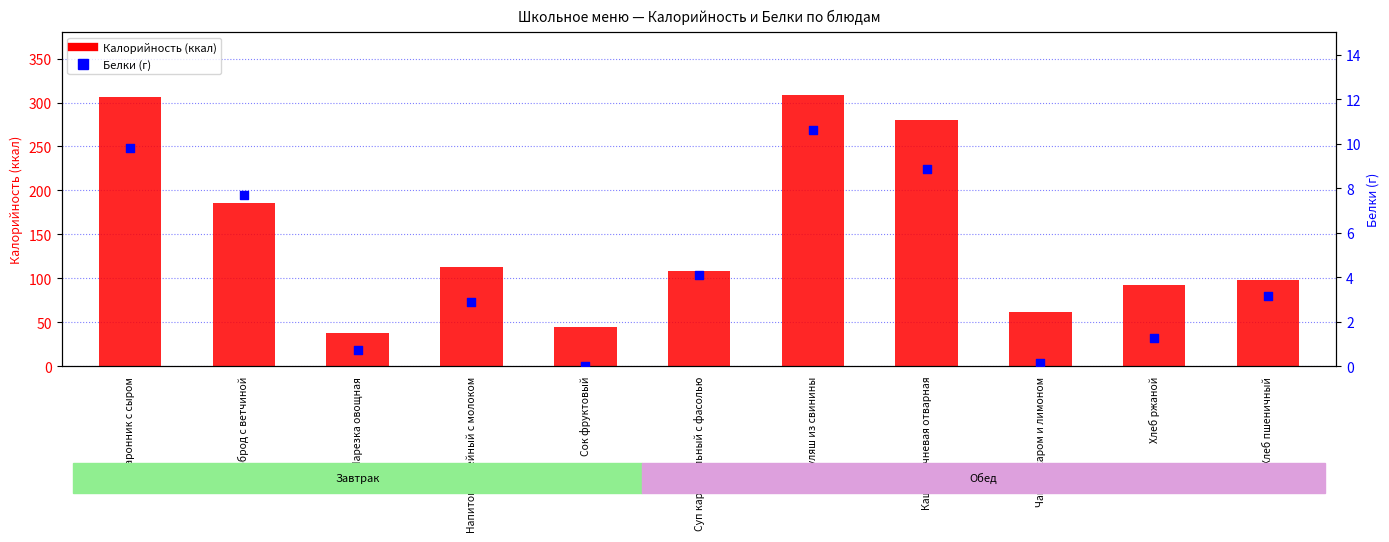

What is the total value across all series at Чай с сахаром и лимоном?

62.1